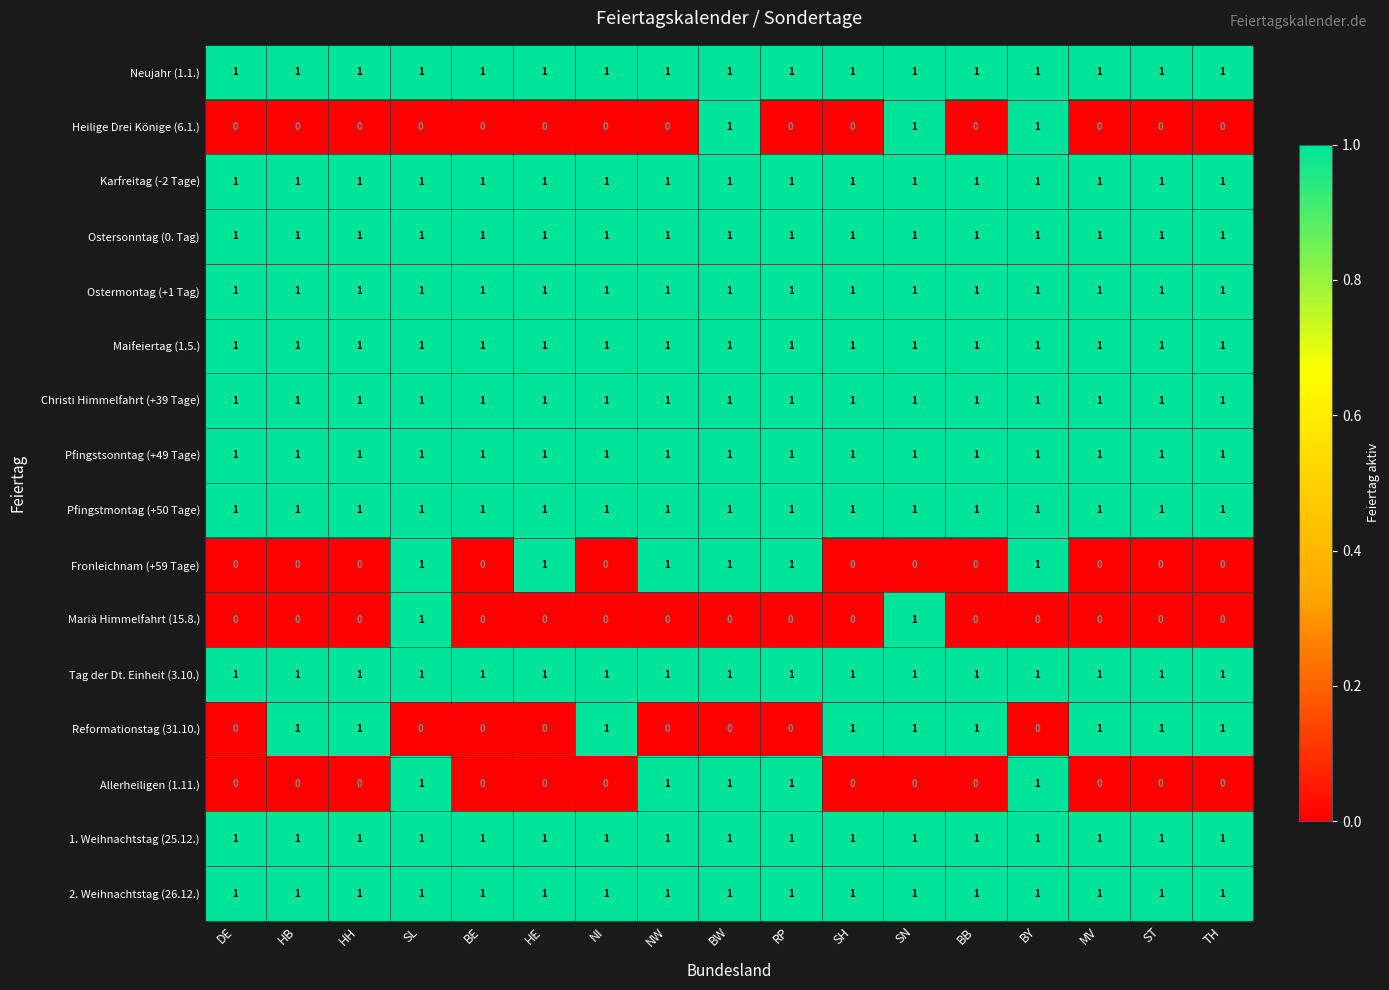

At how many categories does at least one series exceed 0?

17